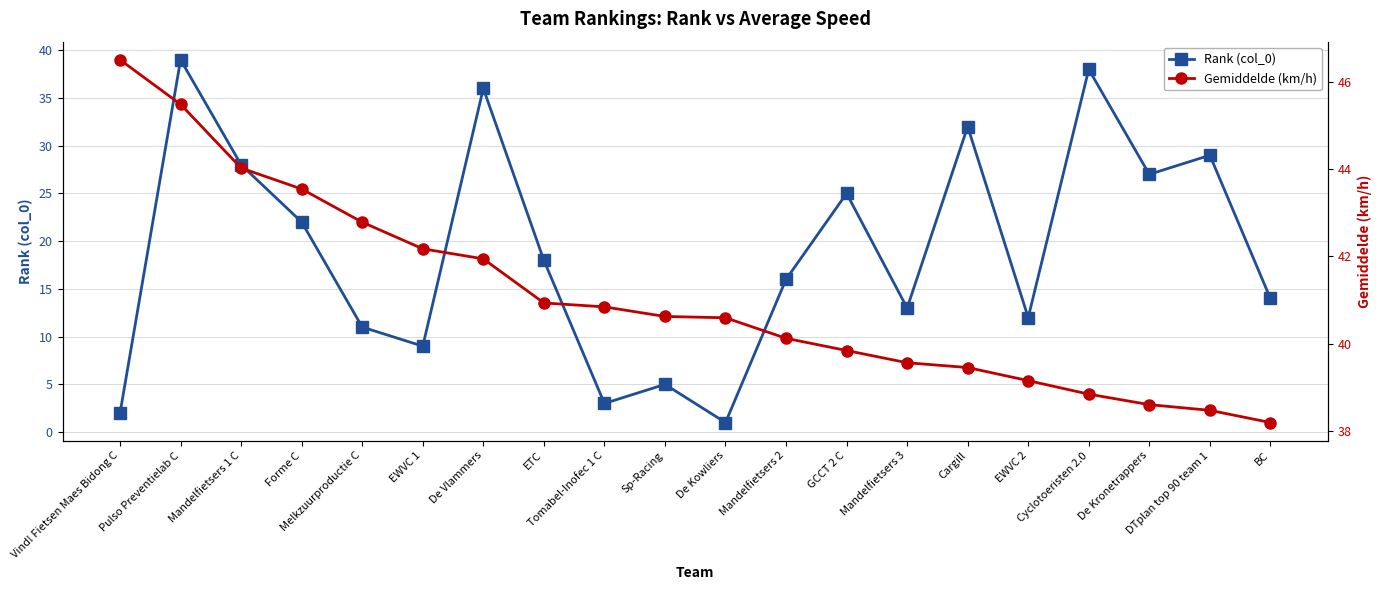

How many data points does each series have?

20